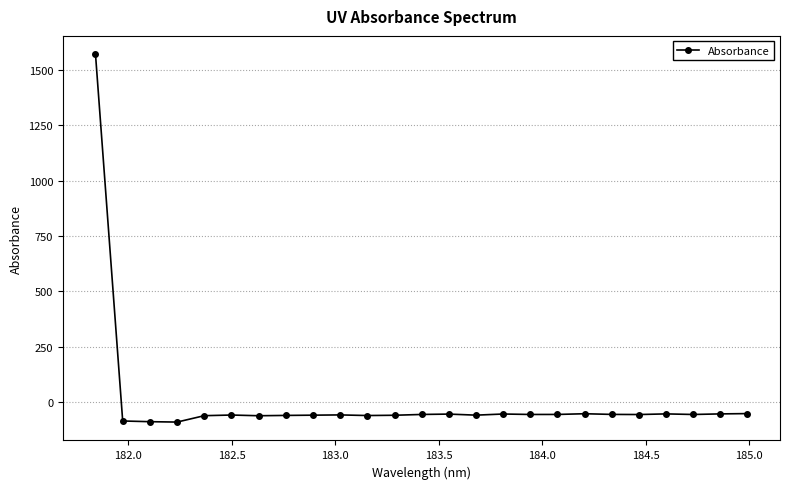

What is the value of the 4th point from the left?

-91.4